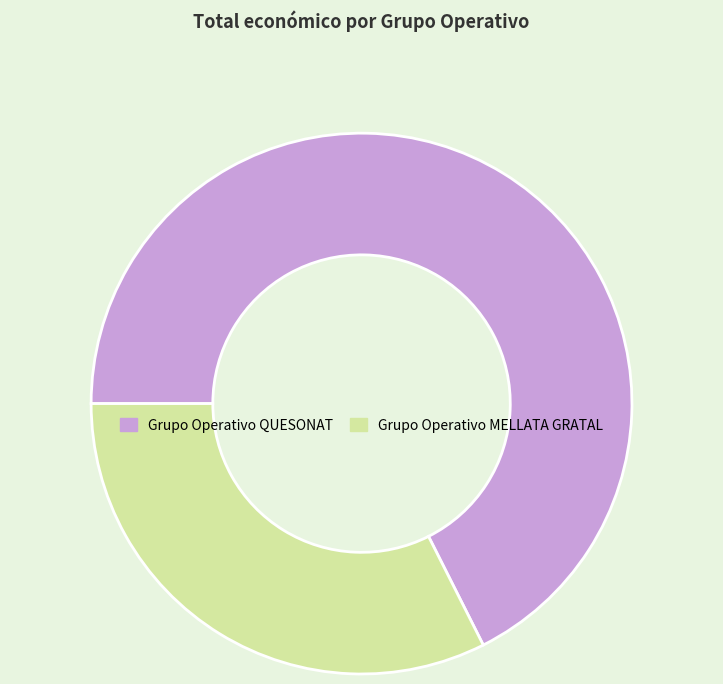

What is the smallest slice in the pie chart?

Grupo Operativo MELLATA GRATAL